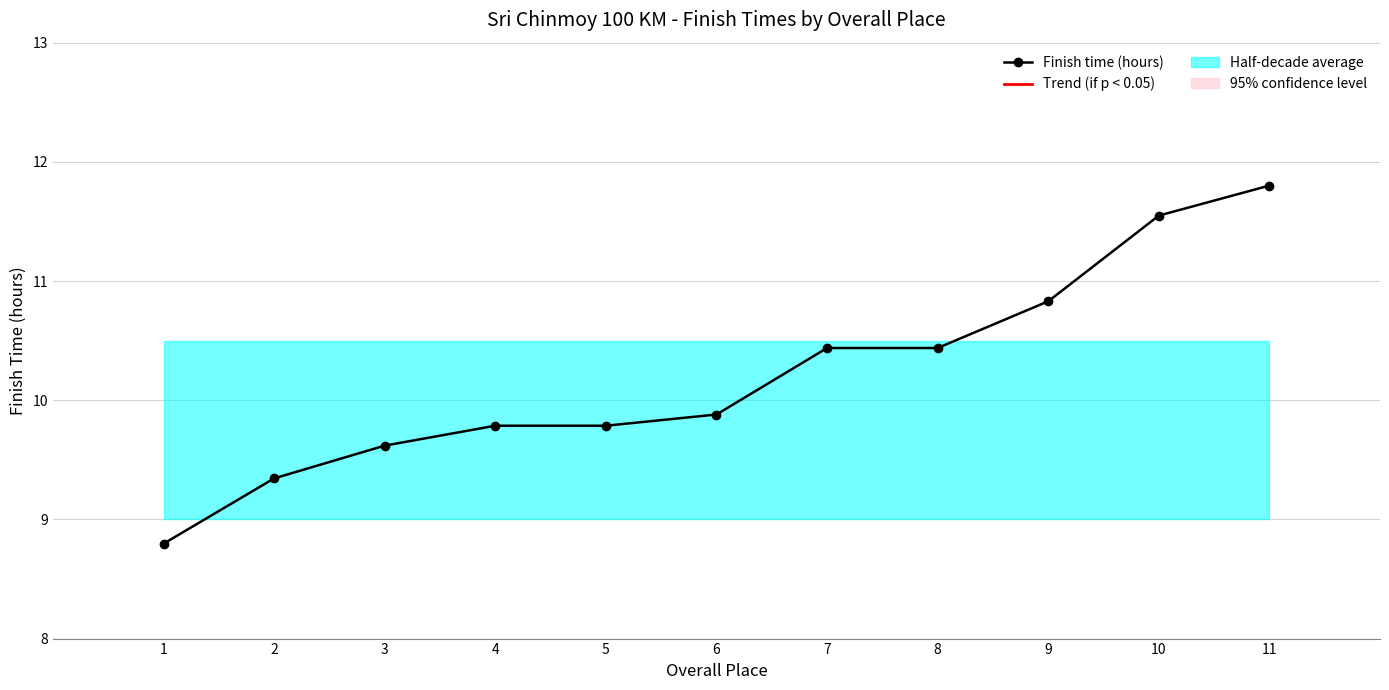

What is the smallest value displayed?

8.8